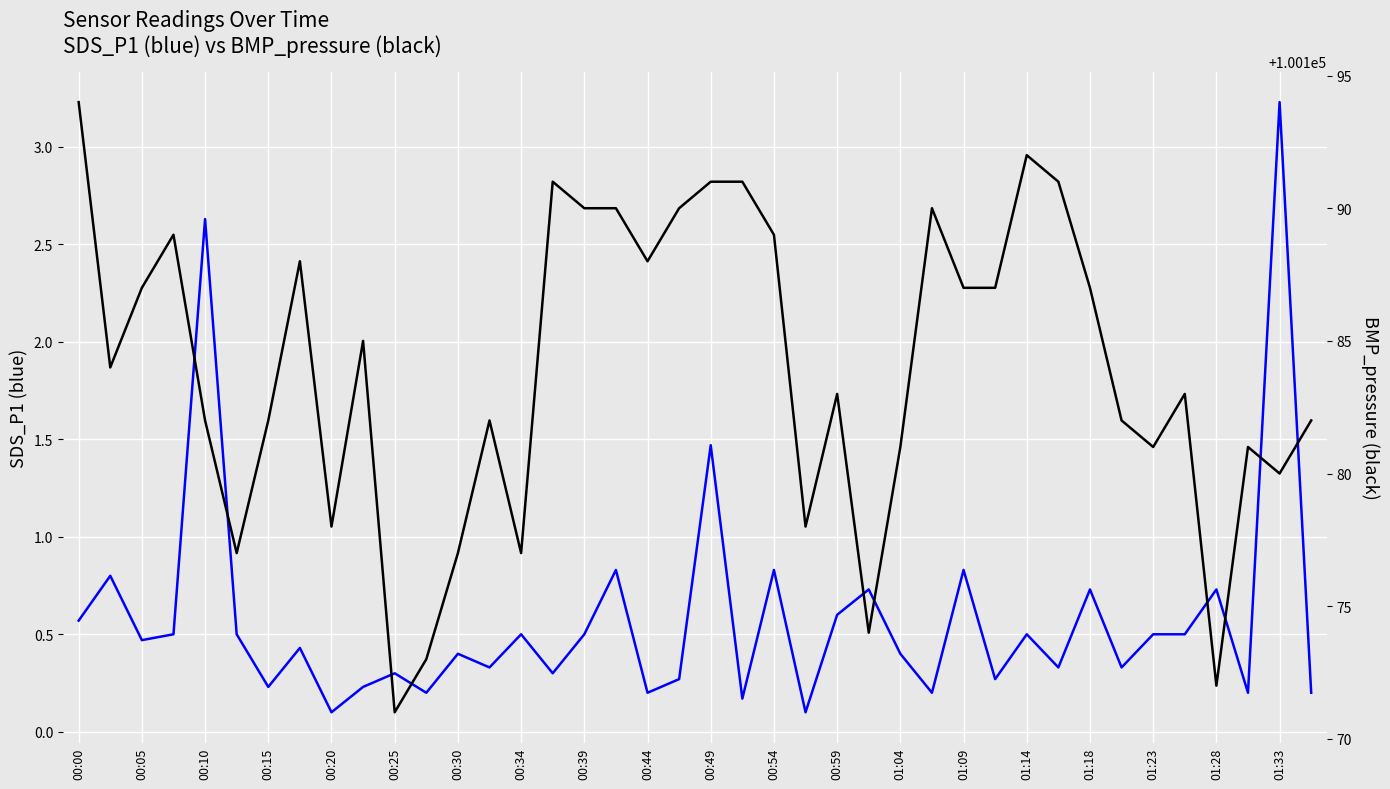

What are all the series names shown in the legend?

SDS_P1, BMP_pressure